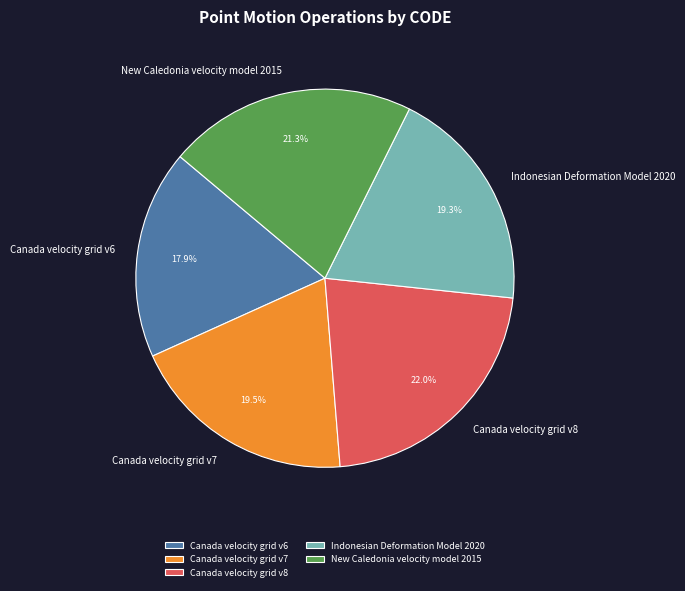

To the nearest percent, what is the difference between the largest and smallest slice percentages?

4%